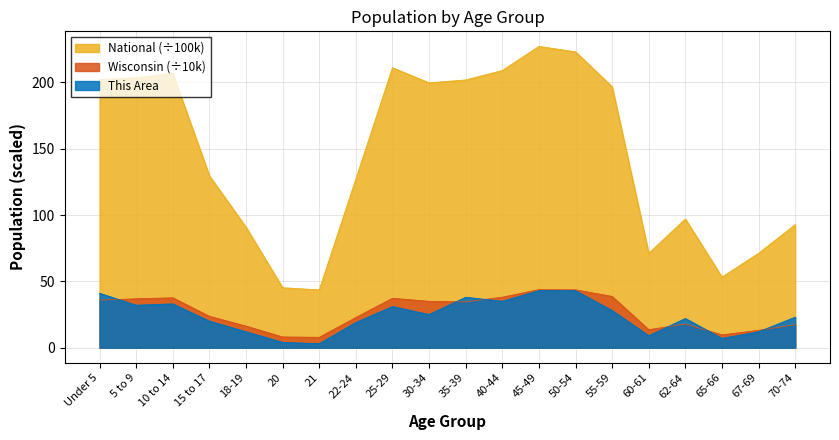

What is the minimum value for This Area?

3.0